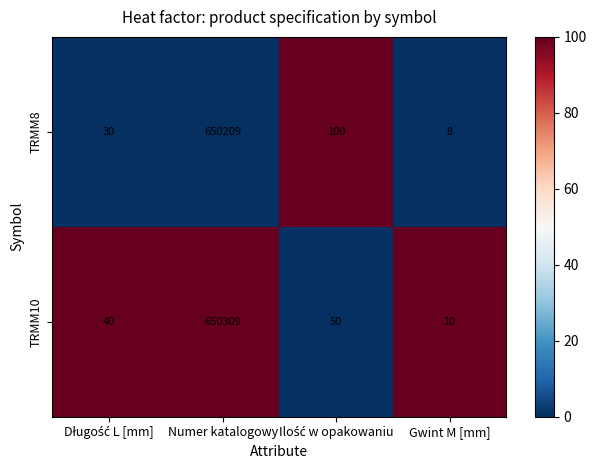

Reading left to right, what are all the values shown in this chart?

TRMM8: 30	650209	100	8
TRMM10: 40	650309	50	10